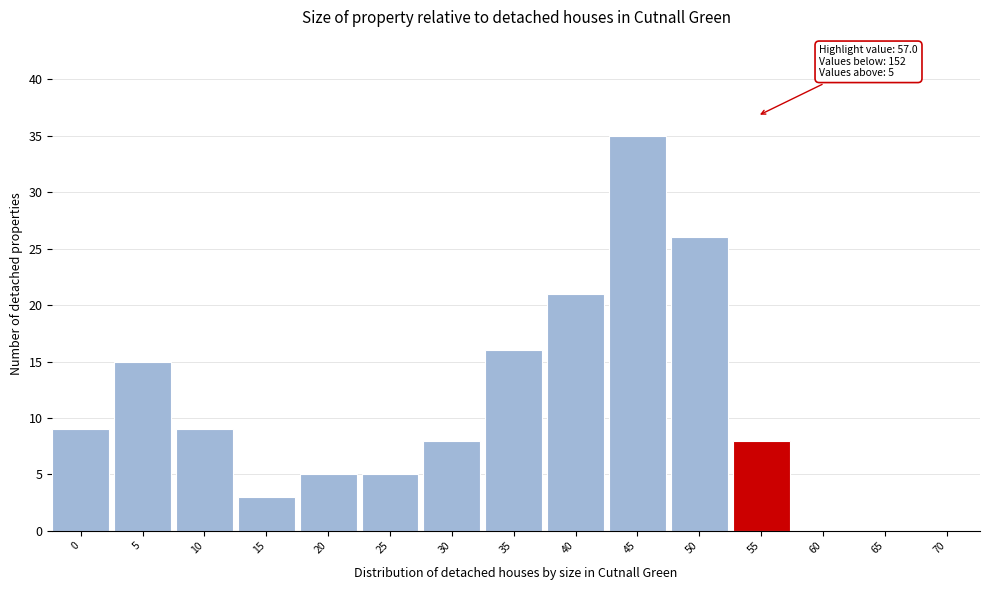

Reading left to right, transcribe all the data shown in this chart.

0=9	5=15	10=9	15=3	20=5	25=5	30=8	35=16	40=21	45=35	50=26	55=8	60=0	65=0	70=0